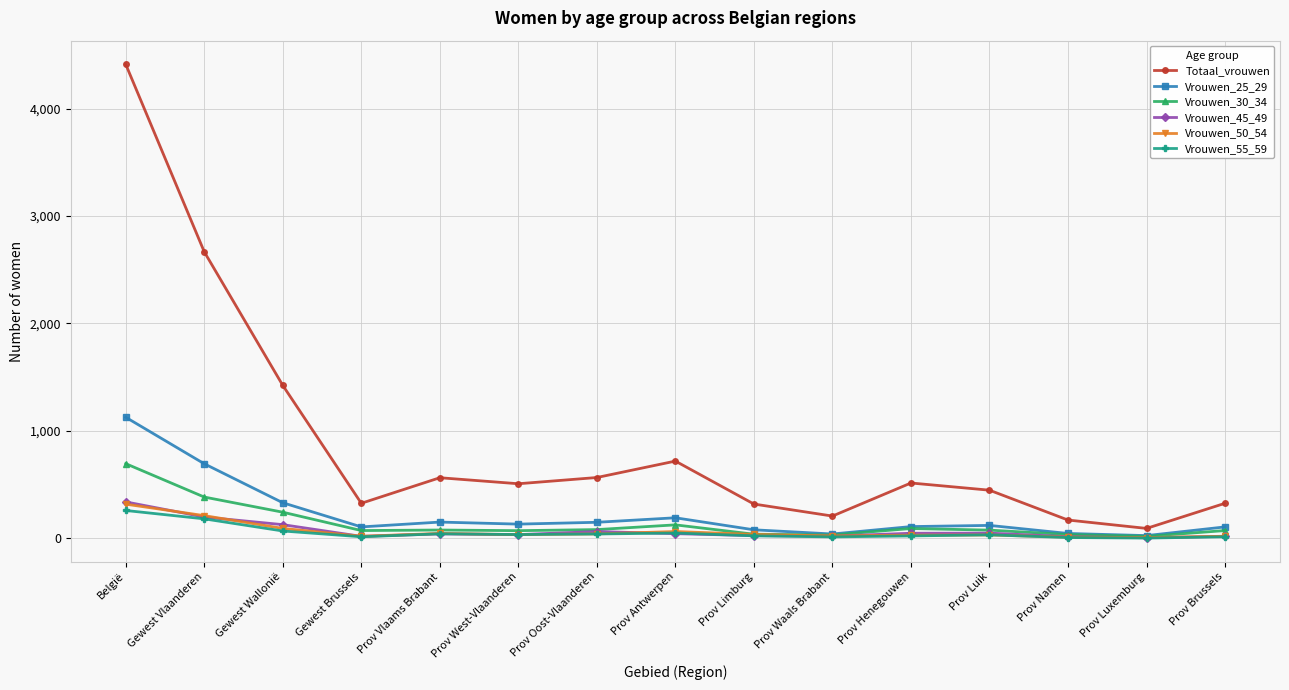

At how many categories does at least one series exceed 4285?

1